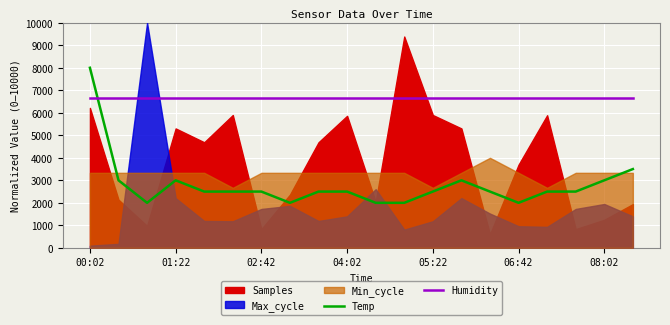

The value of Humidity at 02:42 is 6666.7. True or false?

True